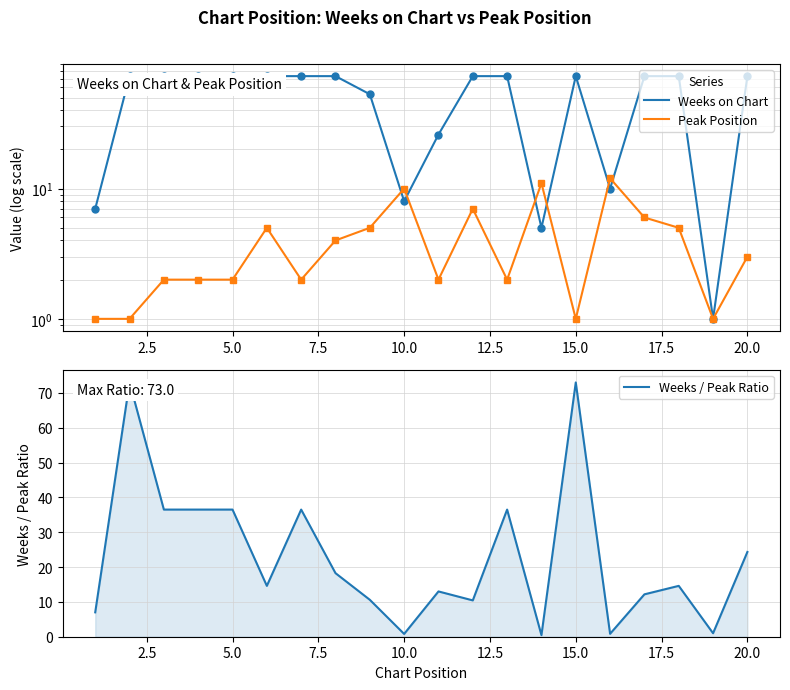

How many values in the Weeks on Chart series are below 73?

7